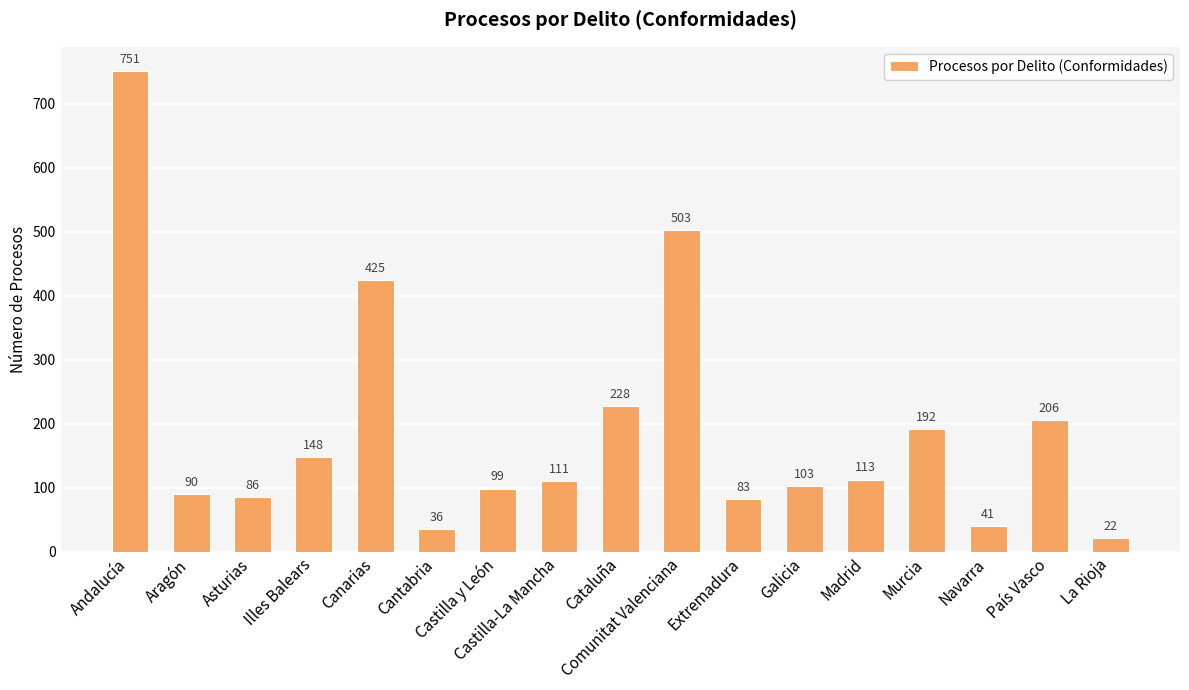

Is it true that the value at Illes Balears is 207?

False